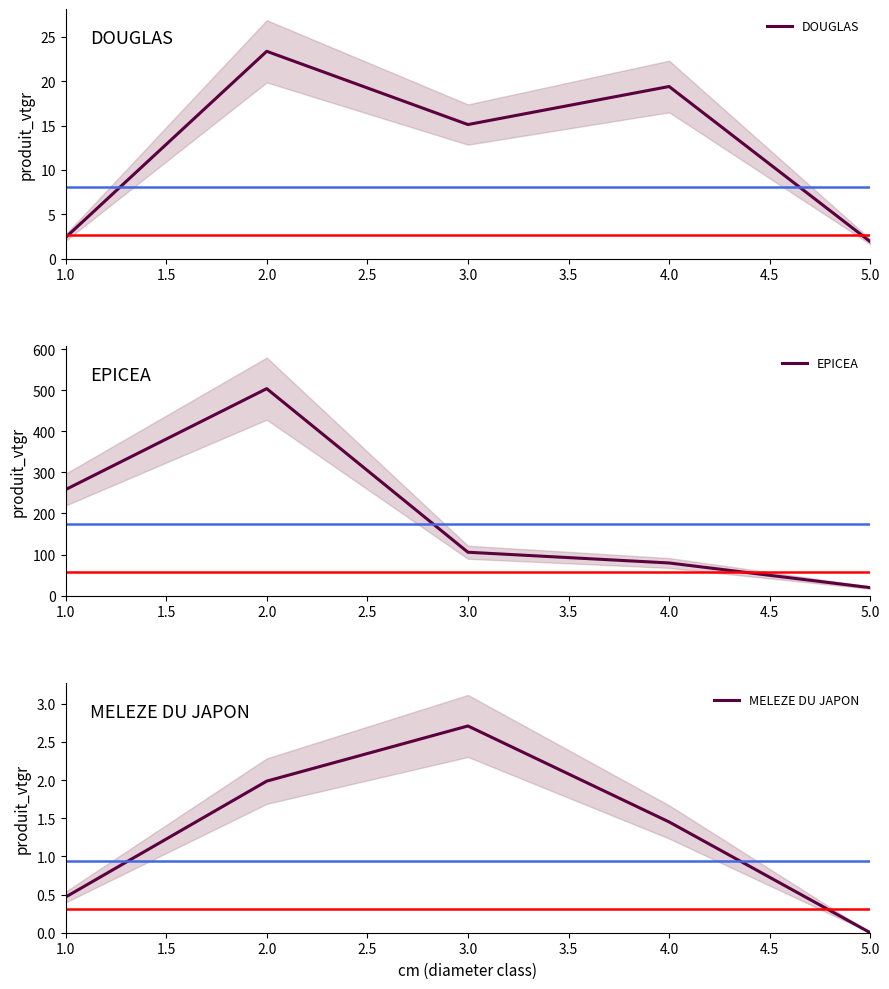

Which label corresponds to the smallest value in the chart?

5